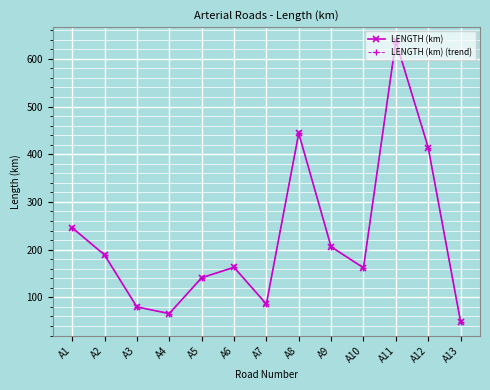

What is the value of the LENGTH (km) point at the 8th from the left?

444